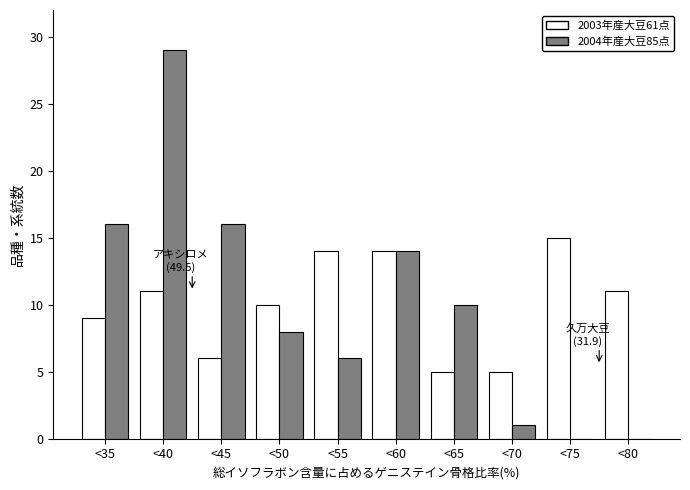

Reading right to left, what are all the values shown in this chart?

2003年産大豆61点: <80=11	<75=15	<70=5	<65=5	<60=14	<55=14	<50=10	<45=6	<40=11	<35=9
2004年産大豆85点: <80=0	<75=0	<70=1	<65=10	<60=14	<55=6	<50=8	<45=16	<40=29	<35=16